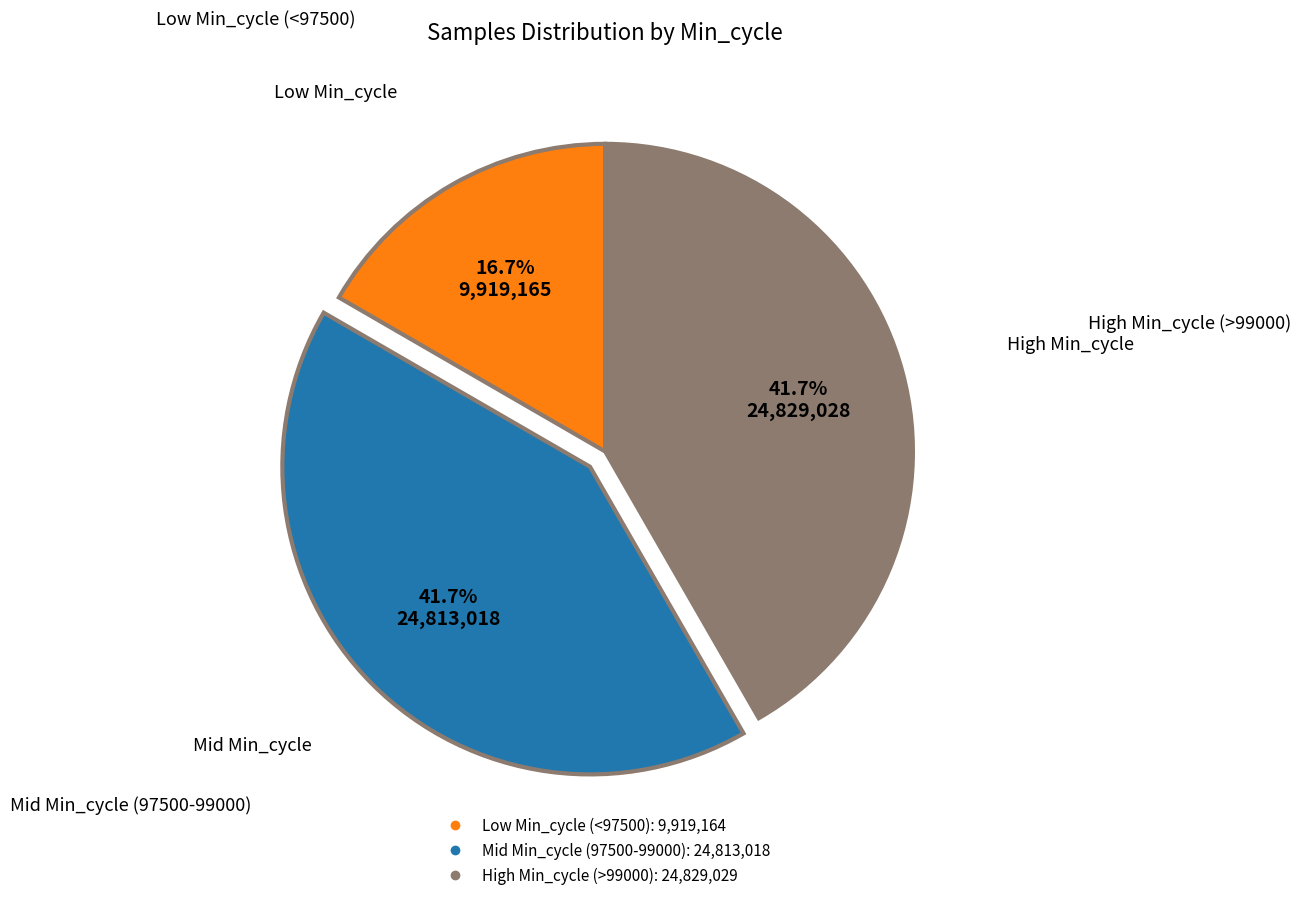

Is there a majority slice in this chart?

No